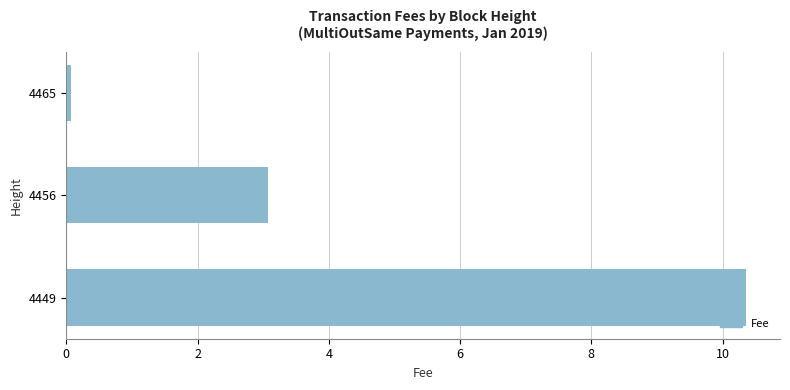

What is the difference between the maximum and second lowest values?

7.3